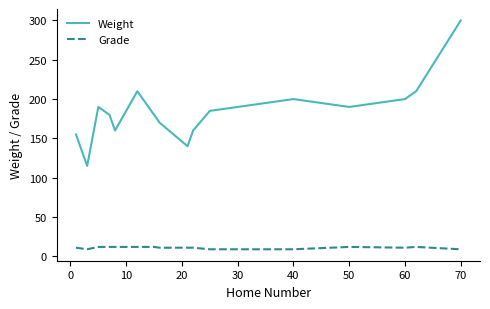

Which series has the widest spread of values?

Weight